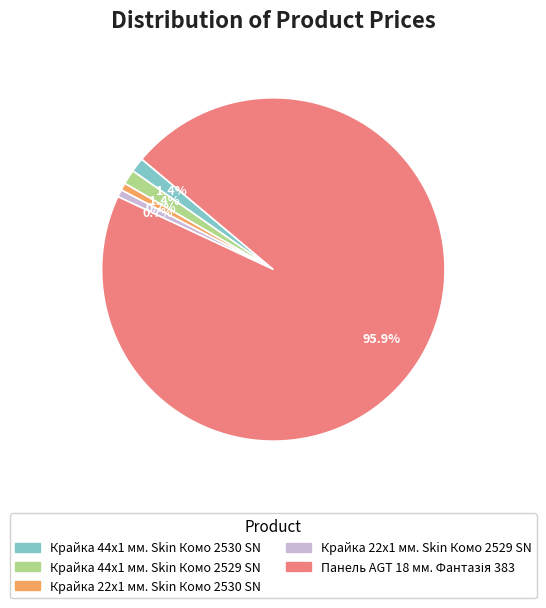

What is the ratio of the value at Крайка 44x1 мм. Skin Комо 2529 SN to the value at Крайка 22x1 мм. Skin Комо 2530 SN?

2.0